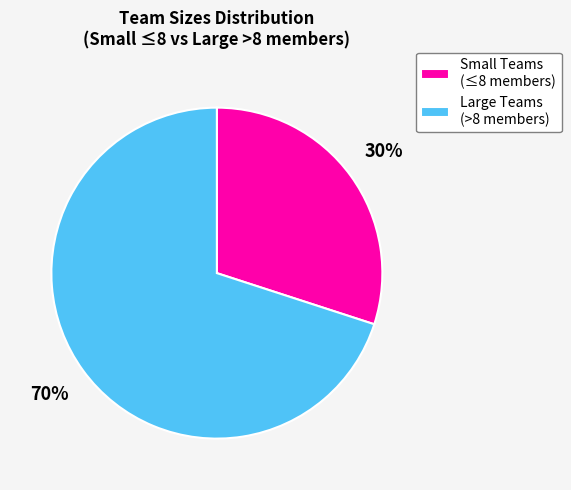

How many slices are in this pie chart?

2